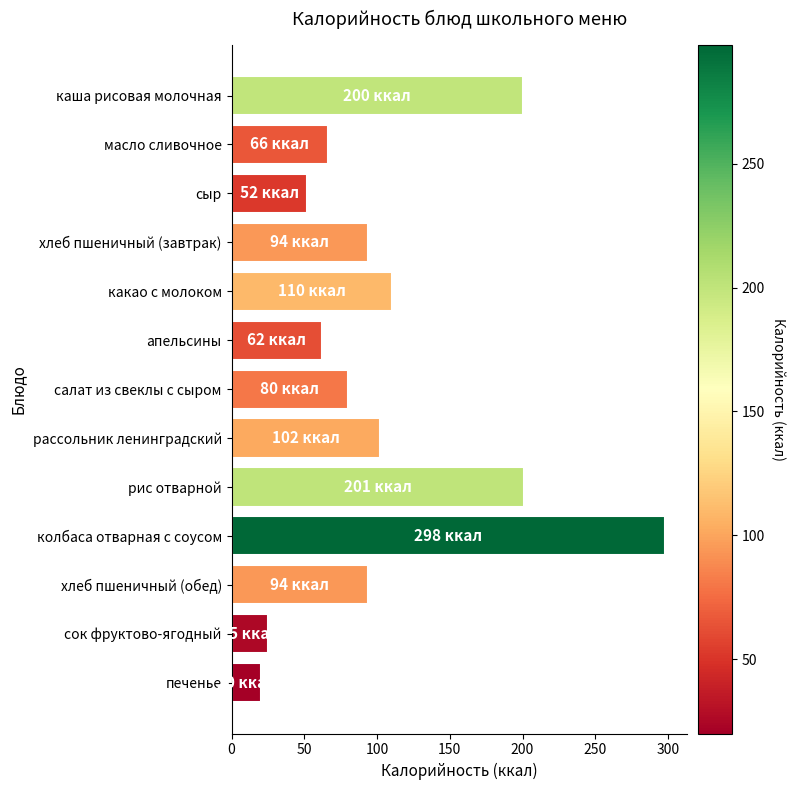

At which category does the chart reach its minimum across all series?

печенье